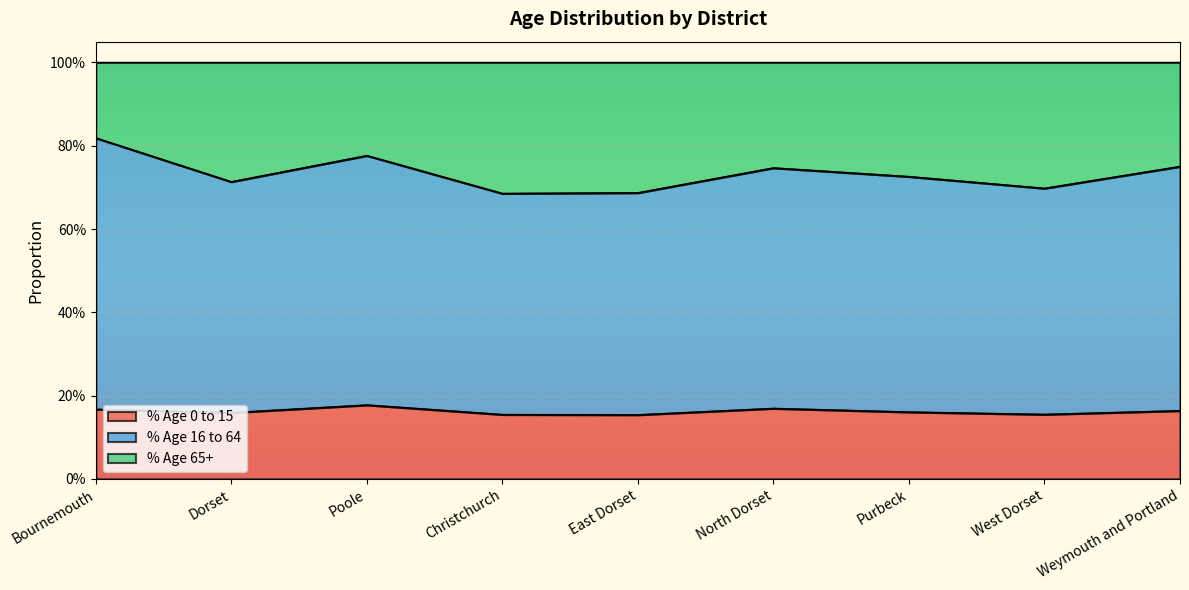

True or false: % Age 0 to 15 has more than 1 points higher than both neighbors.

True